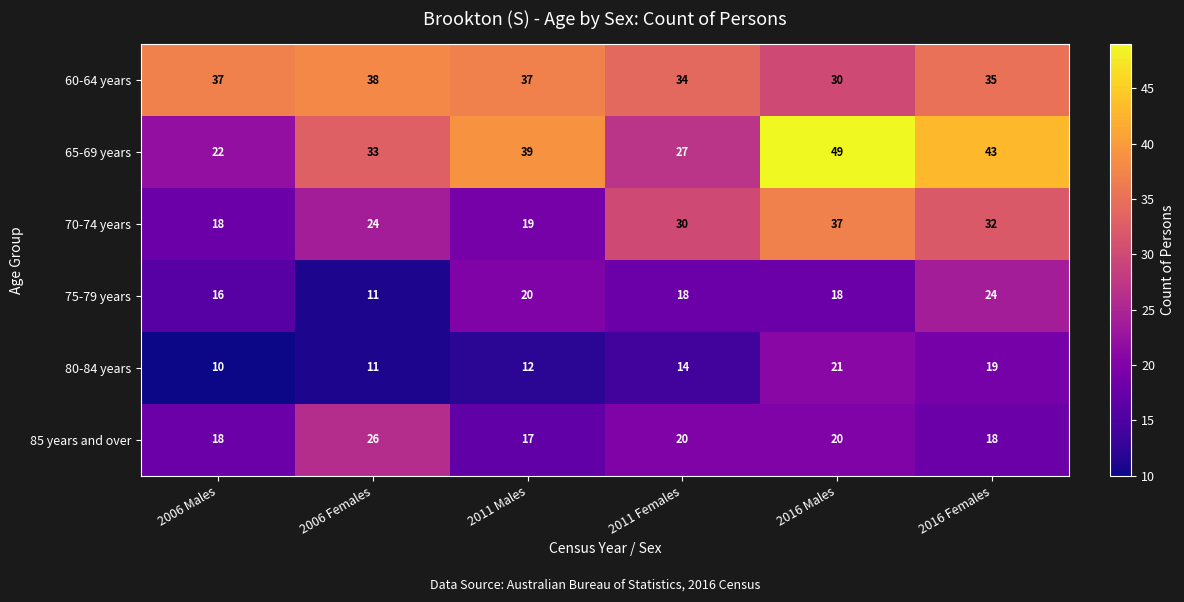

What is the difference between the maximum and minimum values in the 80-84 years series?

11